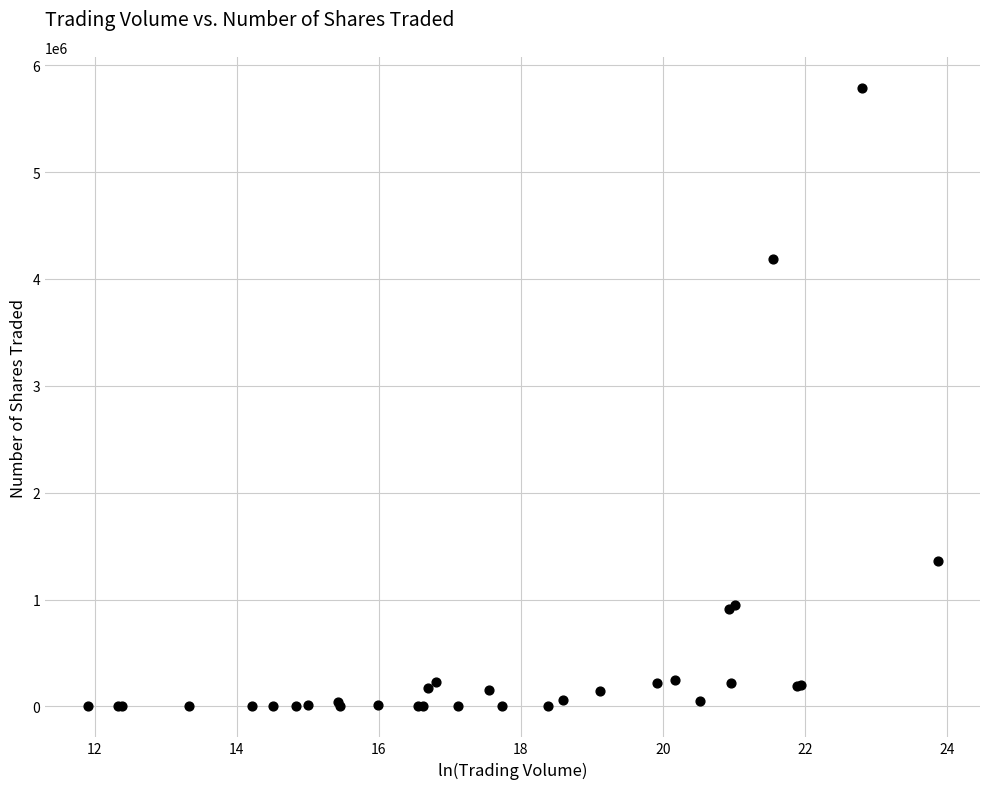

What Y value in the scatter plot is closest to 2894065?

4190700